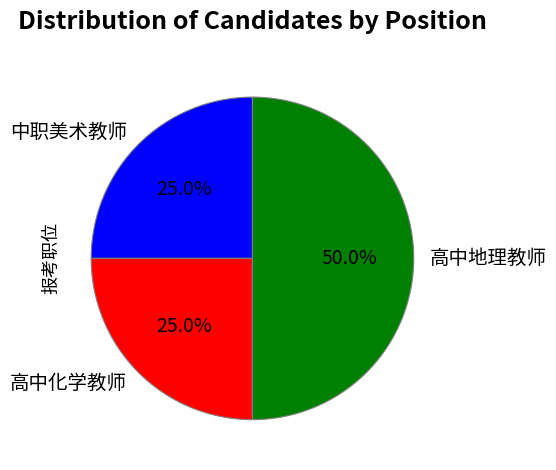

Which has a higher value, 高中化学教师 or 高中地理教师?

高中地理教师